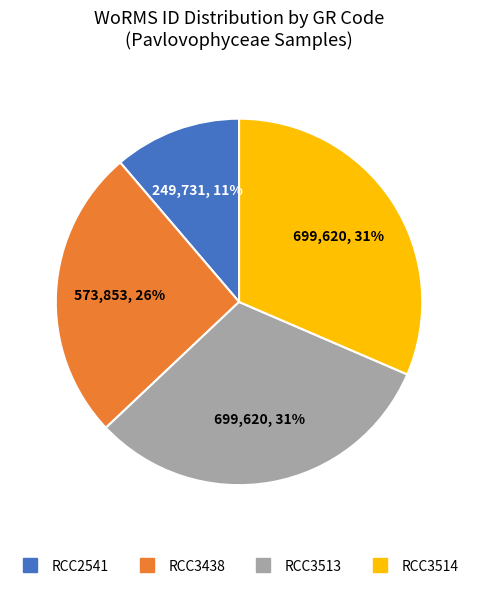

To the nearest percent, what percentage of the pie is RCC3438?

26%